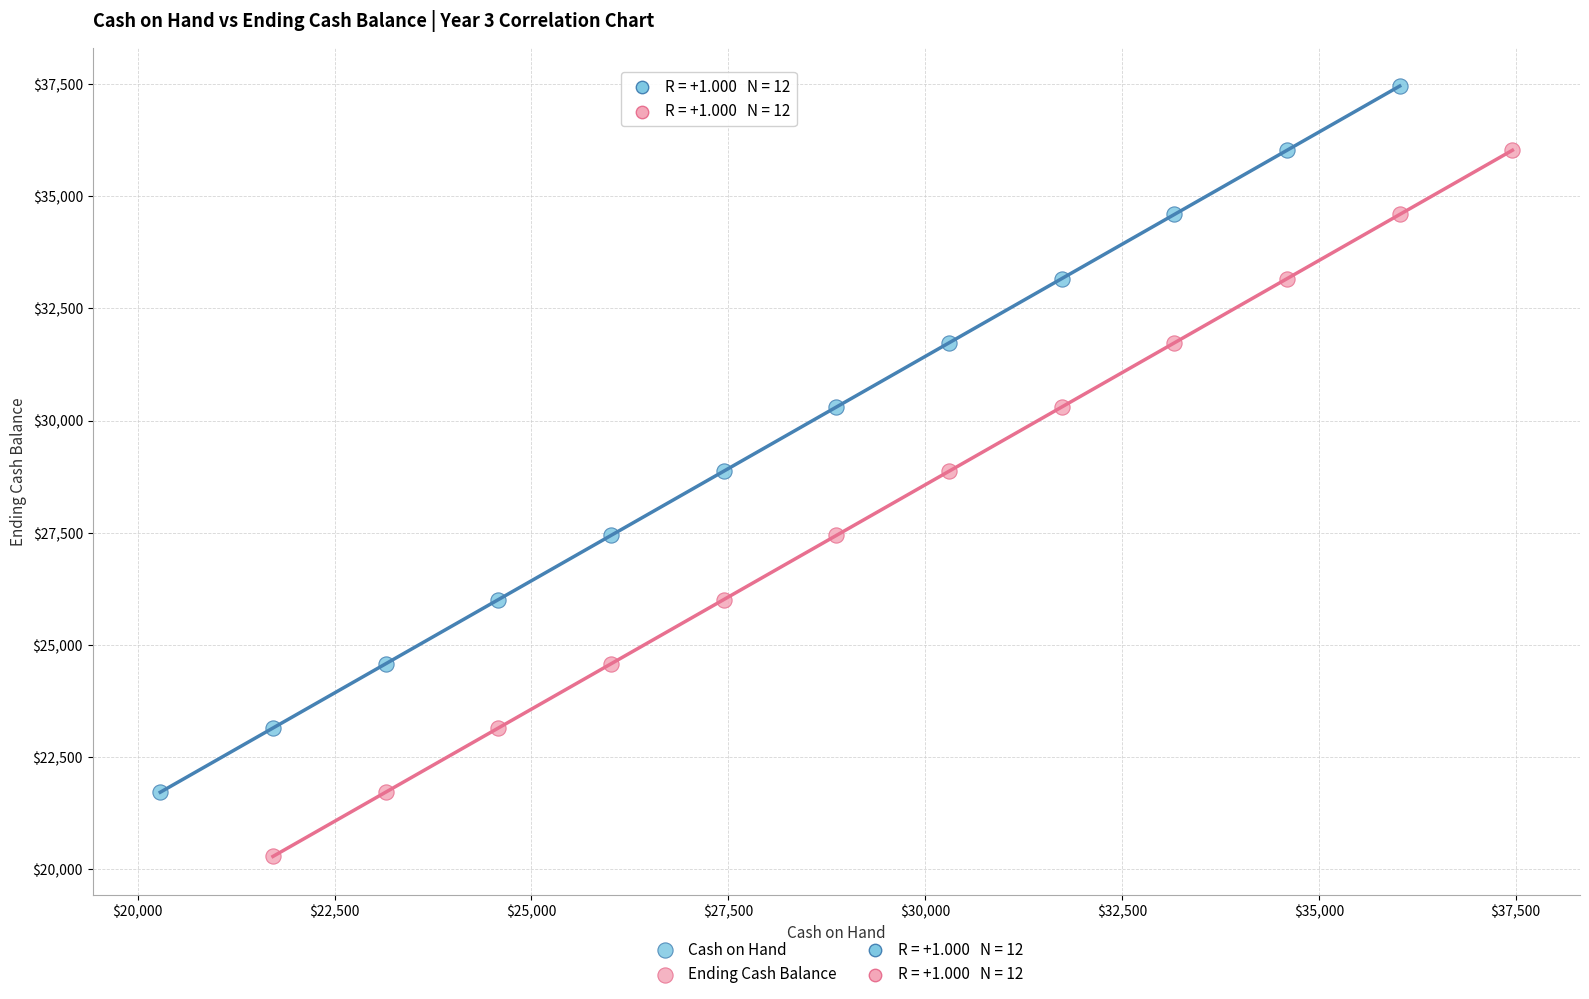

Which series contains the highest Y value?

Cash on Hand